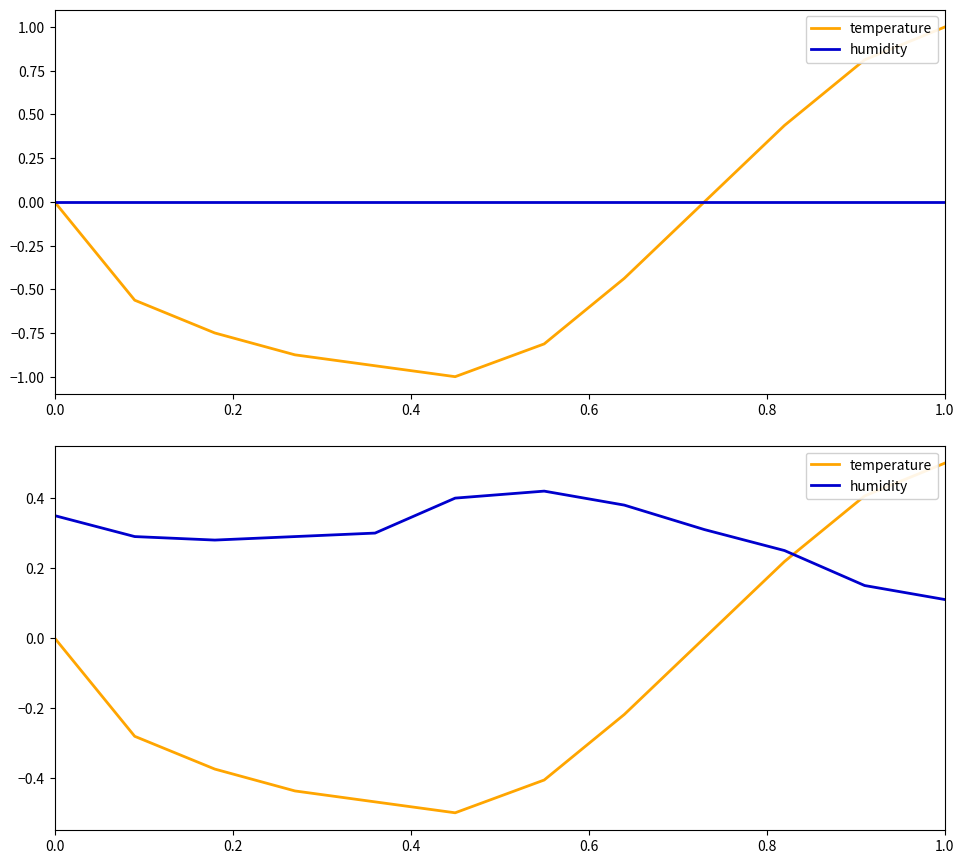

Is the value of temperature at 0.8 greater than the value of humidity at 0.4?

No